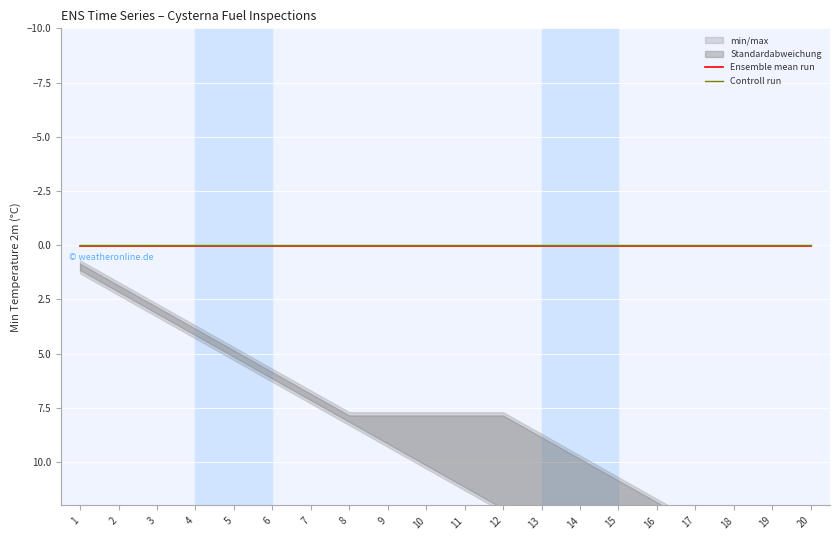

True or false: Controll run has more than 2 interior local peaks.

False